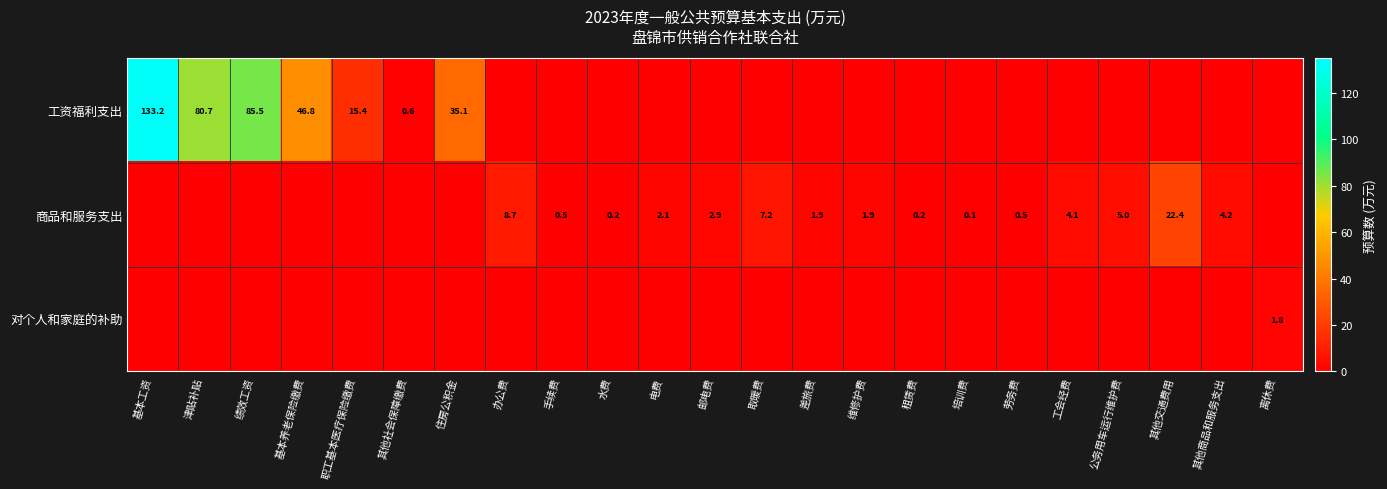

At how many categories does at least one series exceed 6?

9